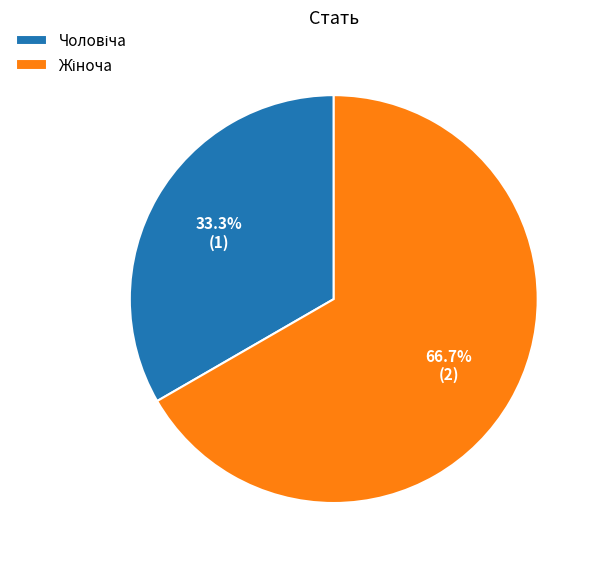

Does any single category account for the majority?

Yes